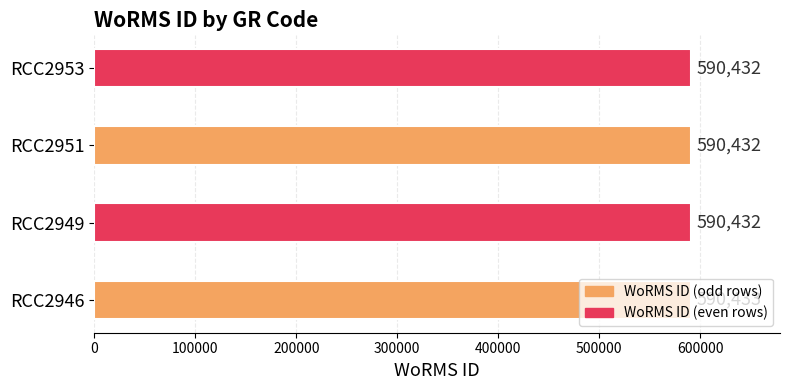

How many bars are there in total?

4